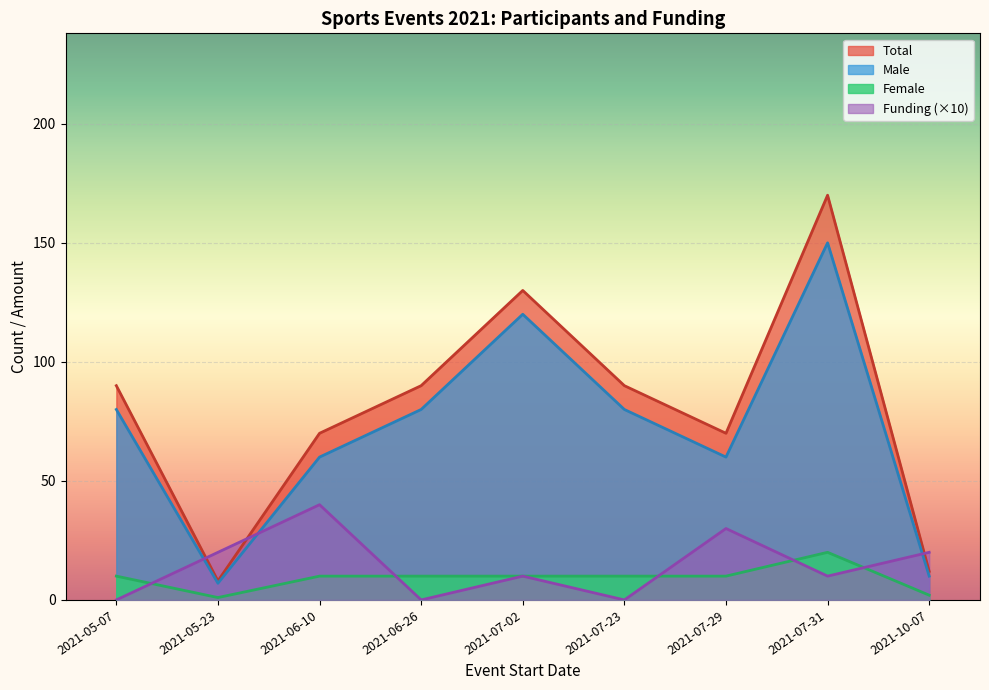

Where is the first local minimum for Female?

2021-05-23